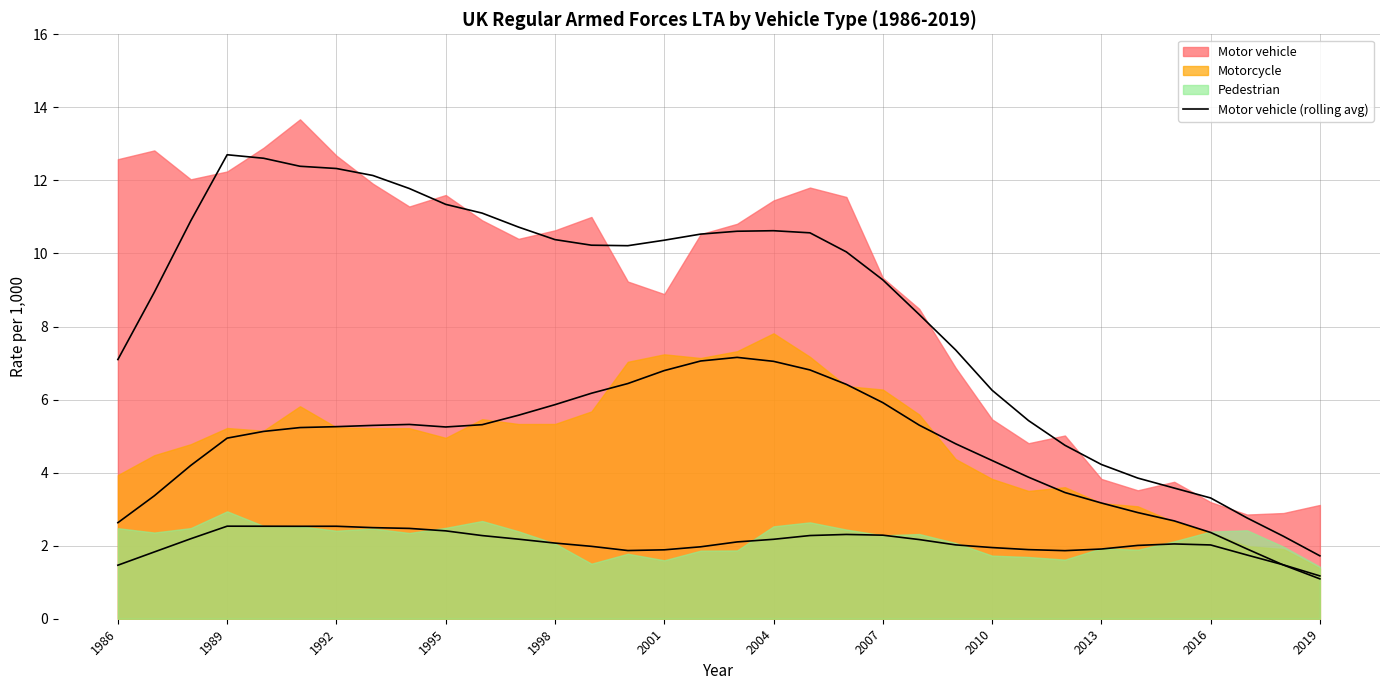

What is the sum of all values?

290.7